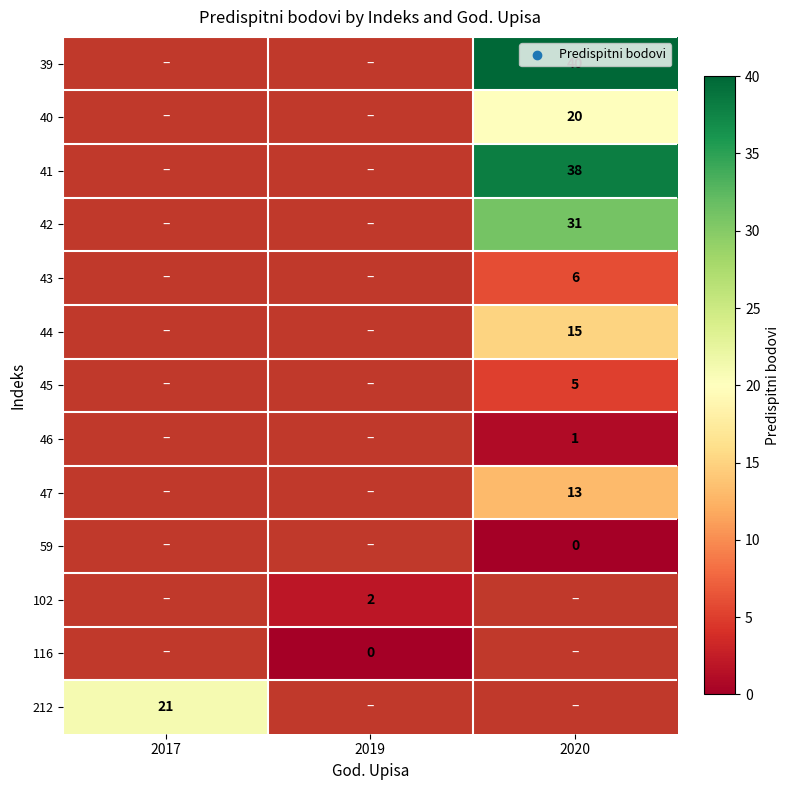

True or false: 42 has a value of 13.1 at 2020.

False